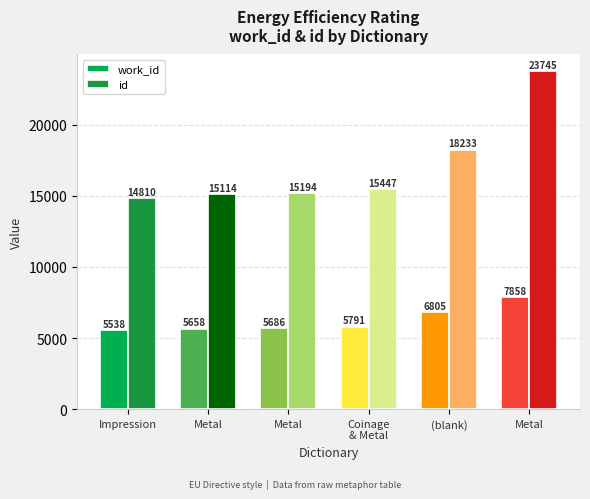

Where does the work_id series first go above 5791?

(blank)